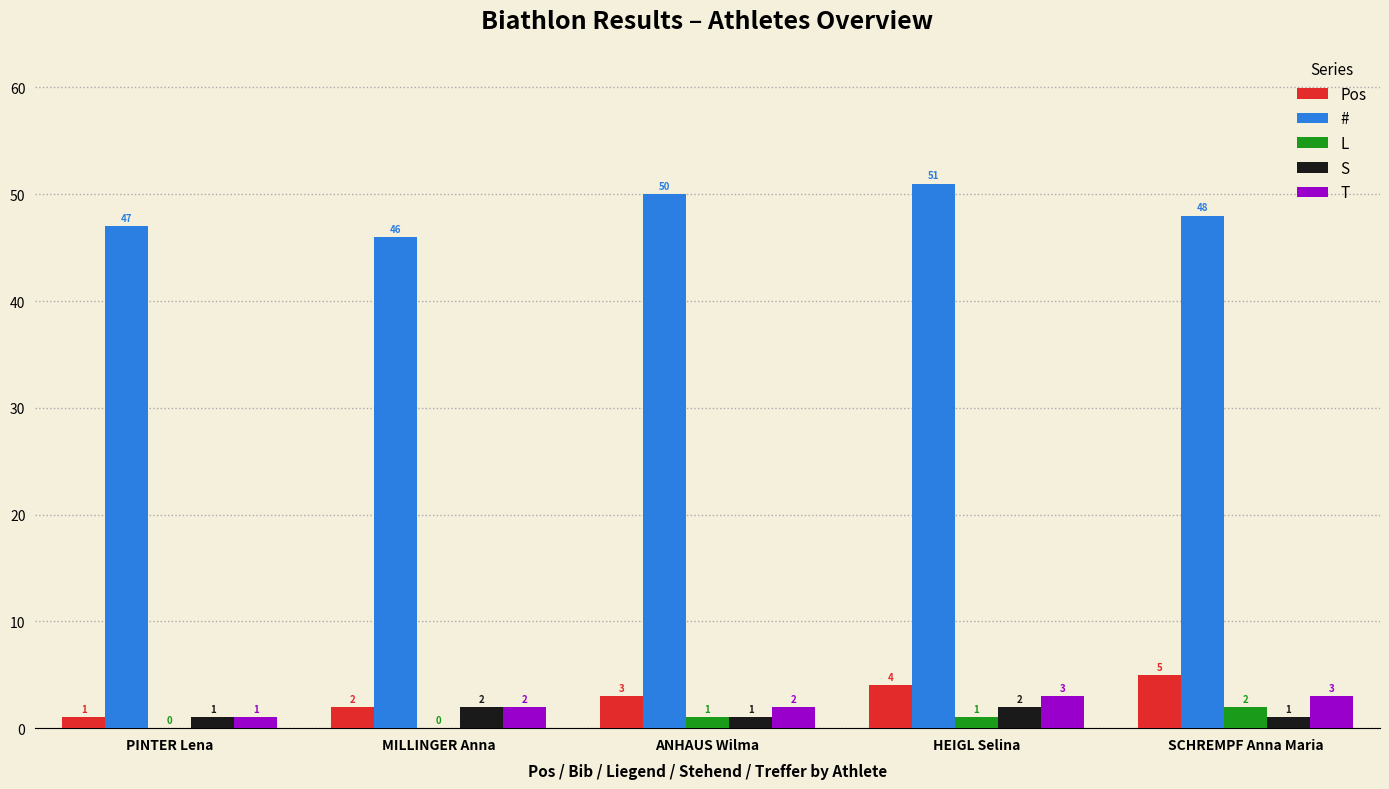

What is the difference between the Pos values at ANHAUS Wilma and SCHREMPF Anna Maria?

2